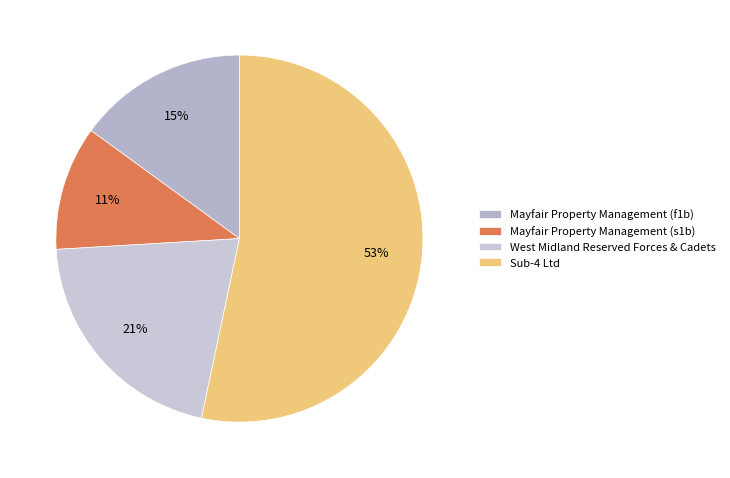

To the nearest percent, what portion does Sub-4 Ltd represent?

53%